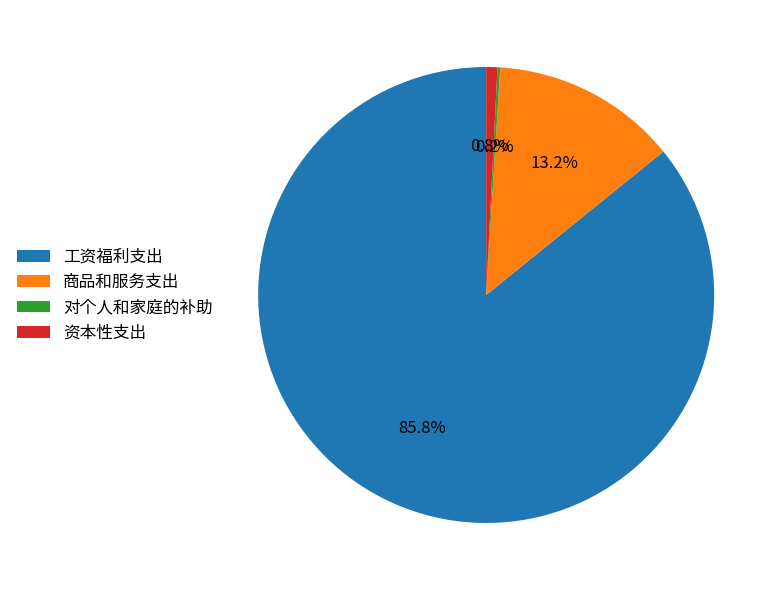

What percentage is NOT represented by 商品和服务支出?

86.8%